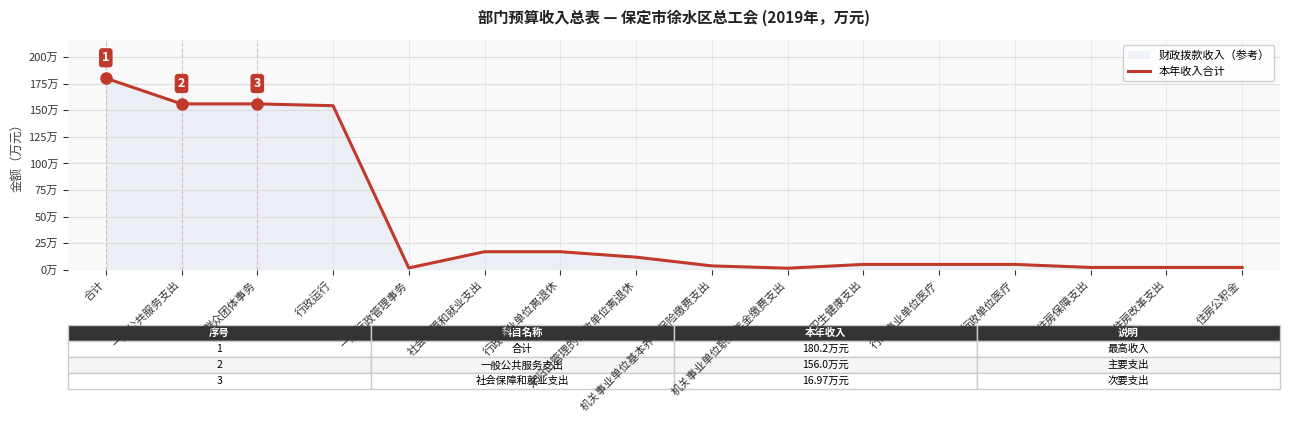

Is it true that the value at 行政单位医疗 is 5.0?

True